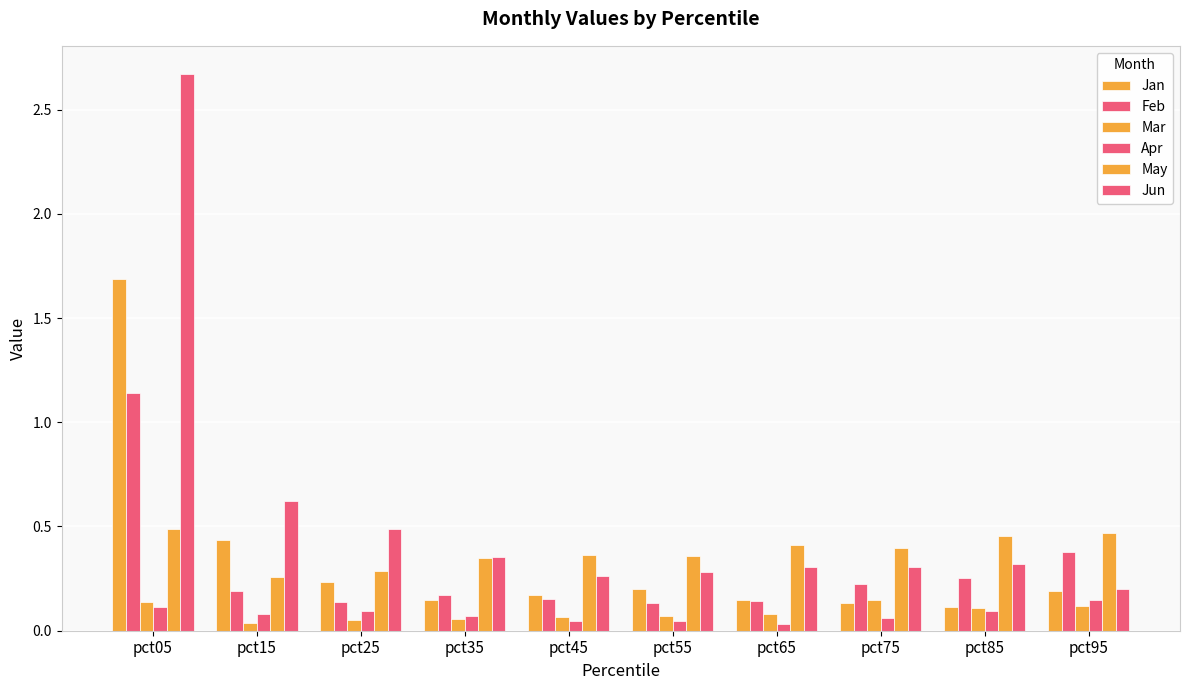

Reading left to right, transcribe all the data shown in this chart.

Jan: 1.7	0.4	0.2	0.1	0.2	0.2	0.1	0.1	0.1	0.2
Feb: 1.1	0.2	0.1	0.2	0.2	0.1	0.1	0.2	0.3	0.4
Mar: 0.1	0.0	0.0	0.1	0.1	0.1	0.1	0.1	0.1	0.1
Apr: 0.1	0.1	0.1	0.1	0.0	0.0	0.0	0.1	0.1	0.1
May: 0.5	0.3	0.3	0.3	0.4	0.4	0.4	0.4	0.5	0.5
Jun: 2.7	0.6	0.5	0.4	0.3	0.3	0.3	0.3	0.3	0.2